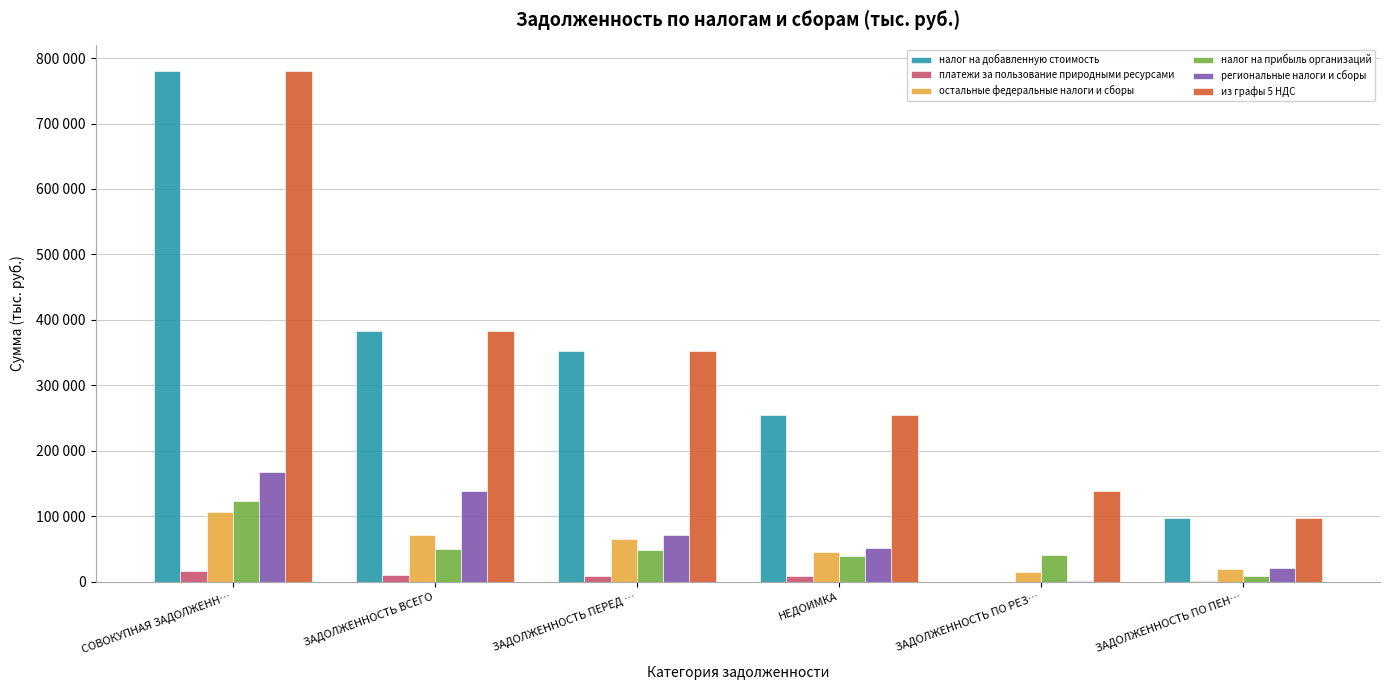

The value of остальные федеральные налоги и сборы at ЗАДОЛЖЕННОСТЬ ВСЕГО is 101750. True or false?

False